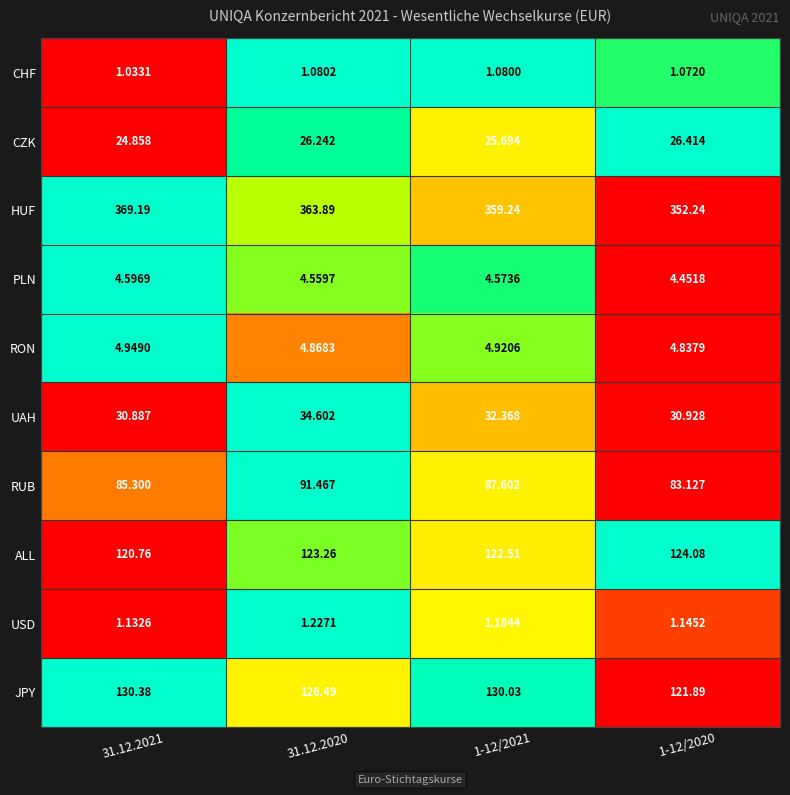

Which series changed the most between 31.12.2021 and 1-12/2021?

HUF